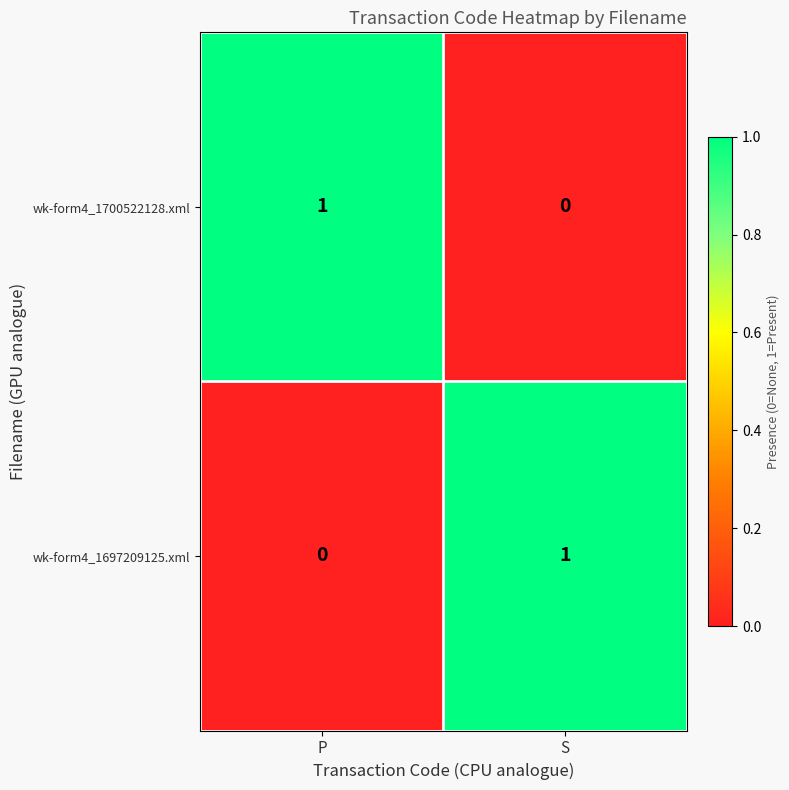

The wk-form4_1697209125.xml series shows 1 at S. True or false?

True